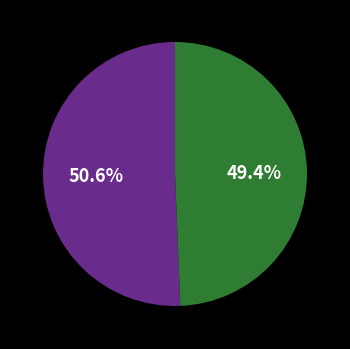

To the nearest percent, what is the average slice percentage?

50%